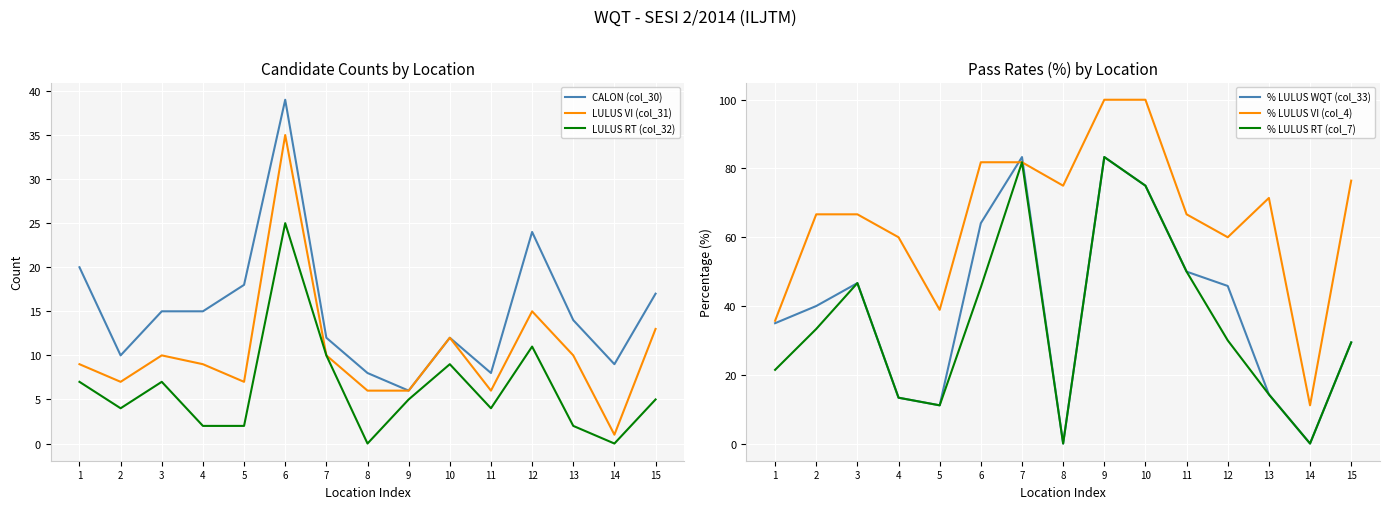

What is the average value of the LULUS RT (col_32) series?

6